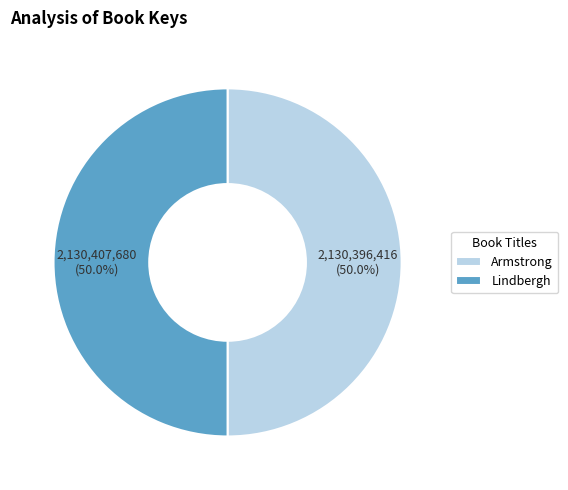

How many slices are in this pie chart?

2